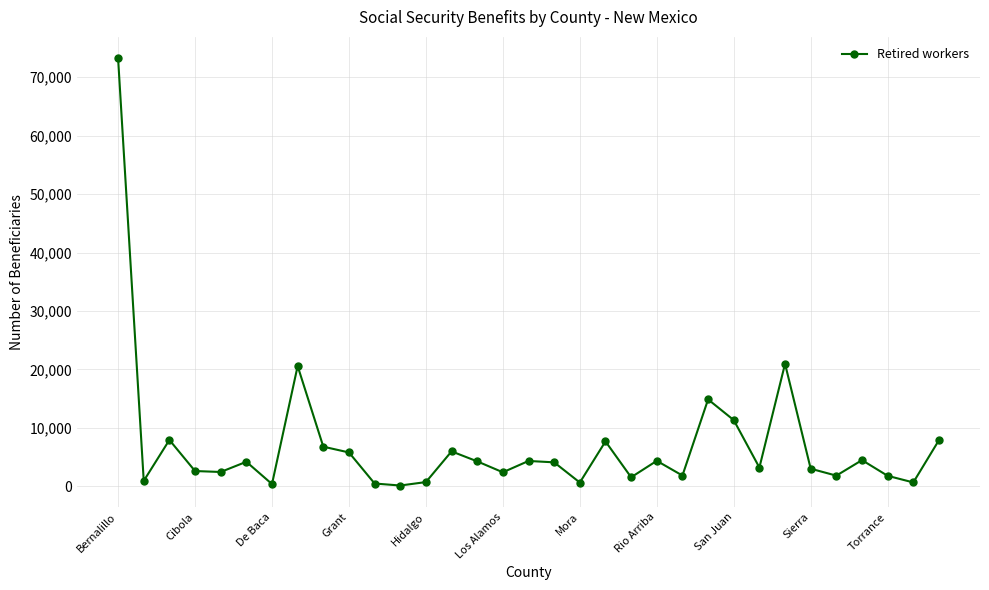

Is this an area chart (filled region under the line)?

No